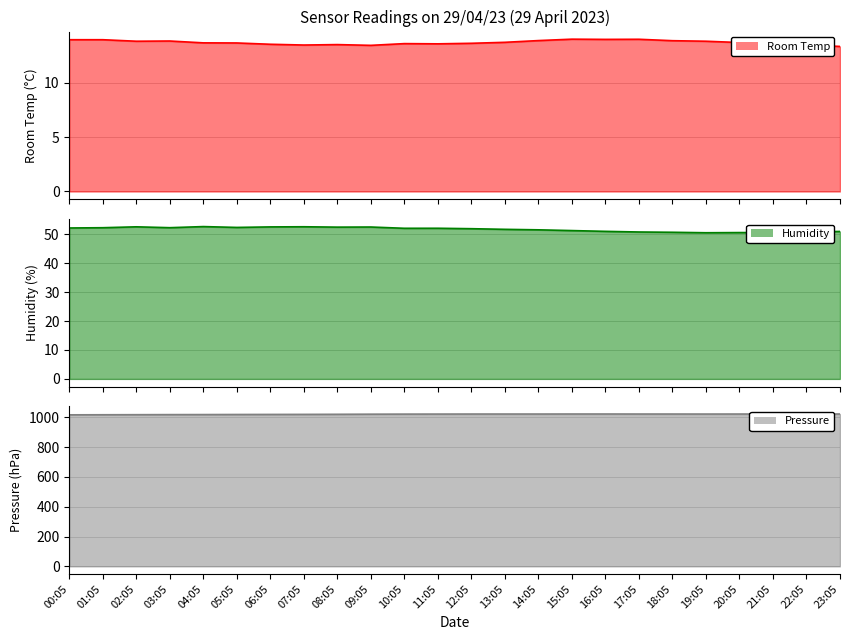

Reading left to right, transcribe all the data shown in this chart.

Room Temp: 14.0	14.0	13.8	13.9	13.7	13.7	13.6	13.5	13.5	13.5	13.6	13.6	13.7	13.8	13.9	14.0	14.0	14.0	13.9	13.8	13.7	13.6	13.5	13.4
Humidity: 52.2	52.3	52.6	52.3	52.7	52.4	52.6	52.6	52.5	52.5	52.1	52.1	51.9	51.7	51.5	51.3	51.0	50.8	50.7	50.5	50.6	50.6	50.8	51.0
Pressure: 1017.3	1017.8	1018.3	1018.8	1019.0	1019.6	1019.9	1020.3	1020.9	1021.6	1022.1	1022.4	1022.6	1022.6	1022.6	1022.9	1022.9	1022.7	1022.6	1022.5	1022.7	1022.8	1022.8	1022.8